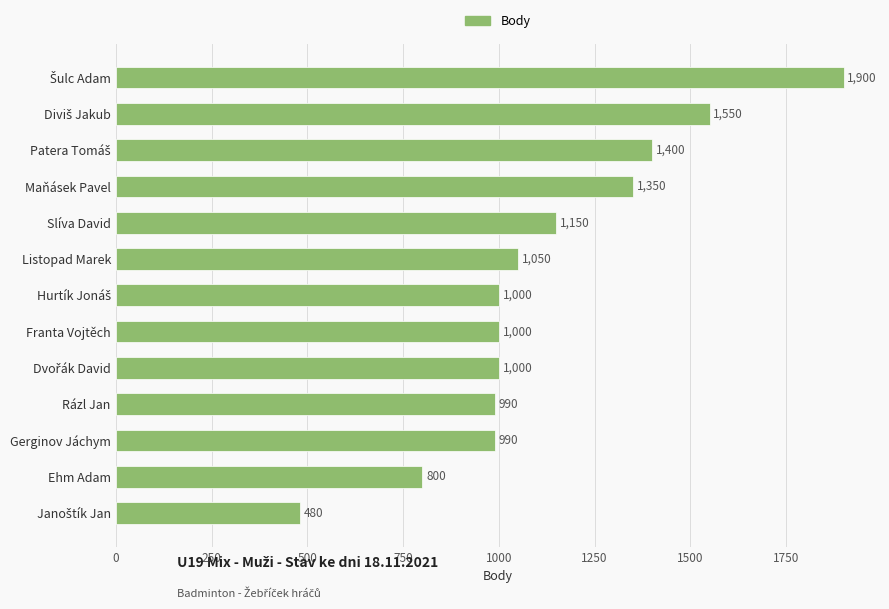

What is the difference between the maximum and second lowest values?

1100